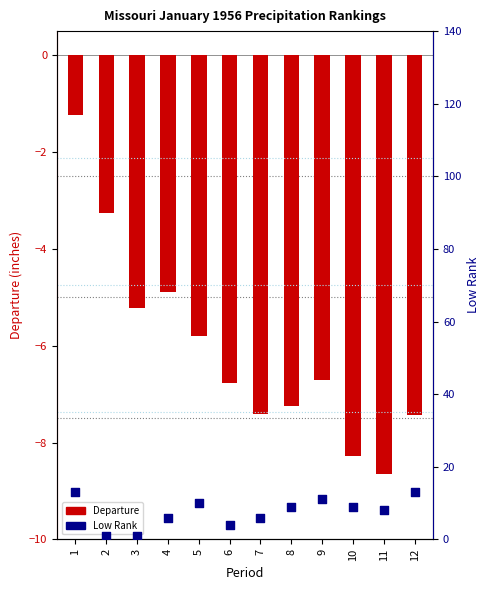

At which category is the sum across all series the highest?

1